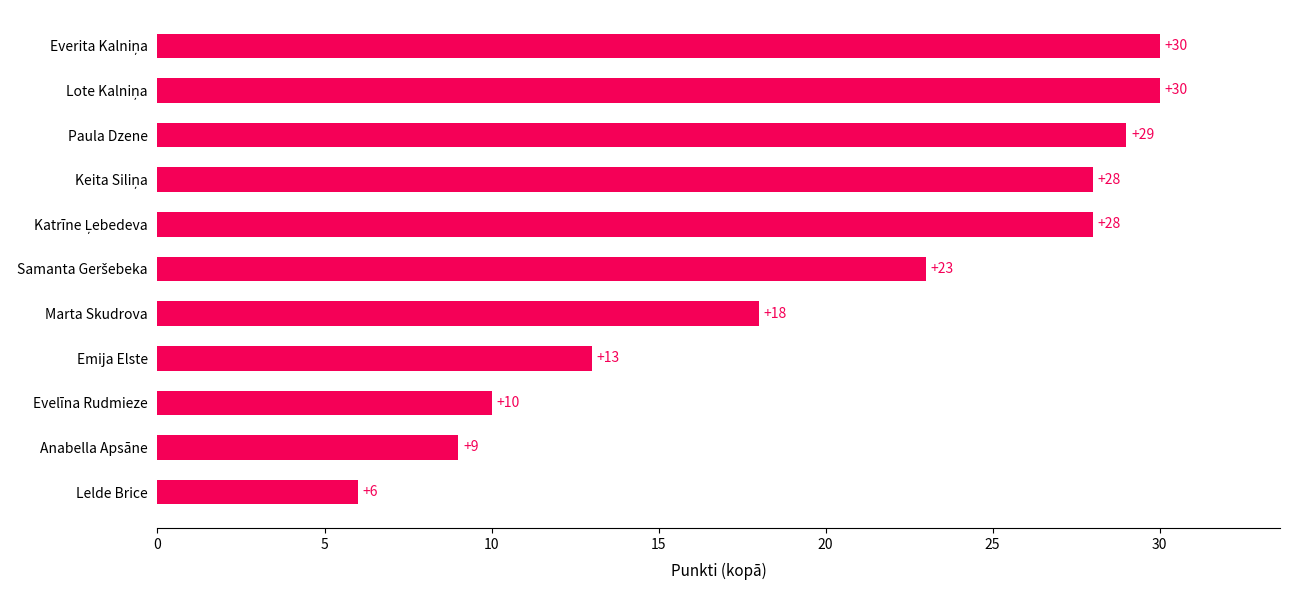

Where is the data nearest to the value 18?

Marta Skudrova